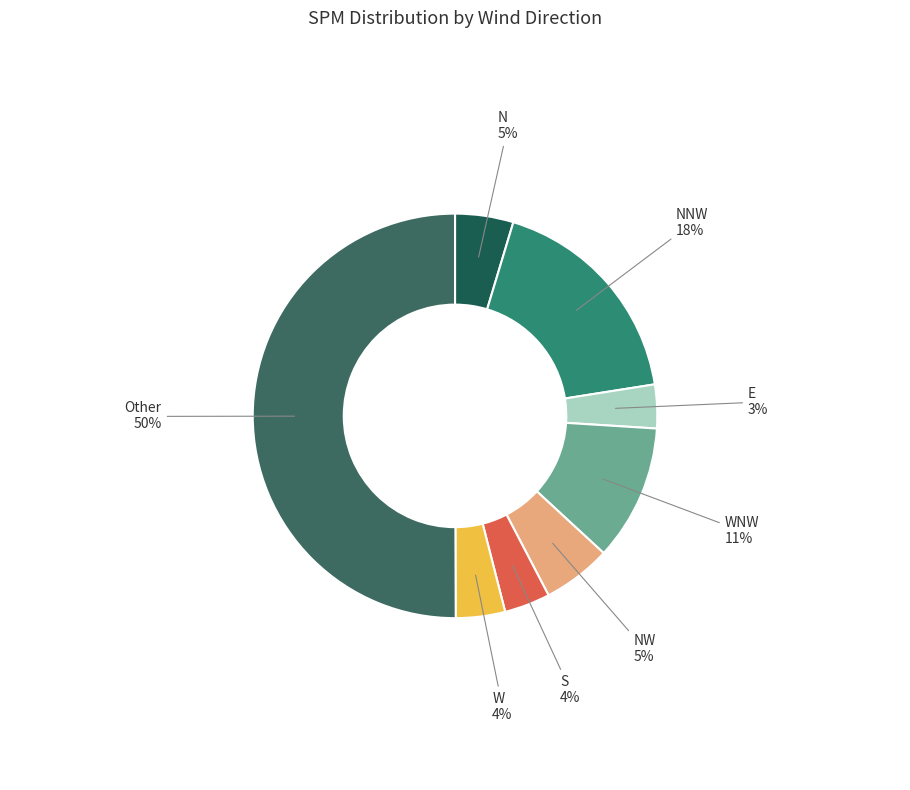

To the nearest percent, what is the average slice percentage?

12%